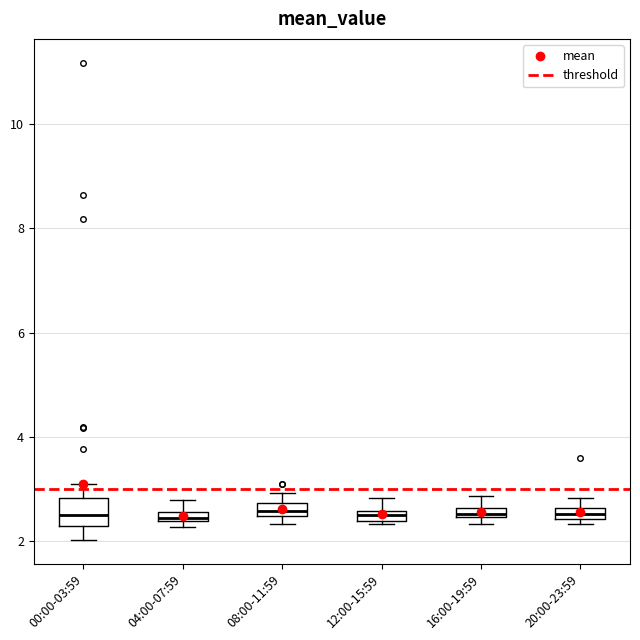

Where is the upper edge of the box for 08:00-11:59 on the y-axis? The values are not printed on the chart, so give them approximately, as read against the axis.

2.8